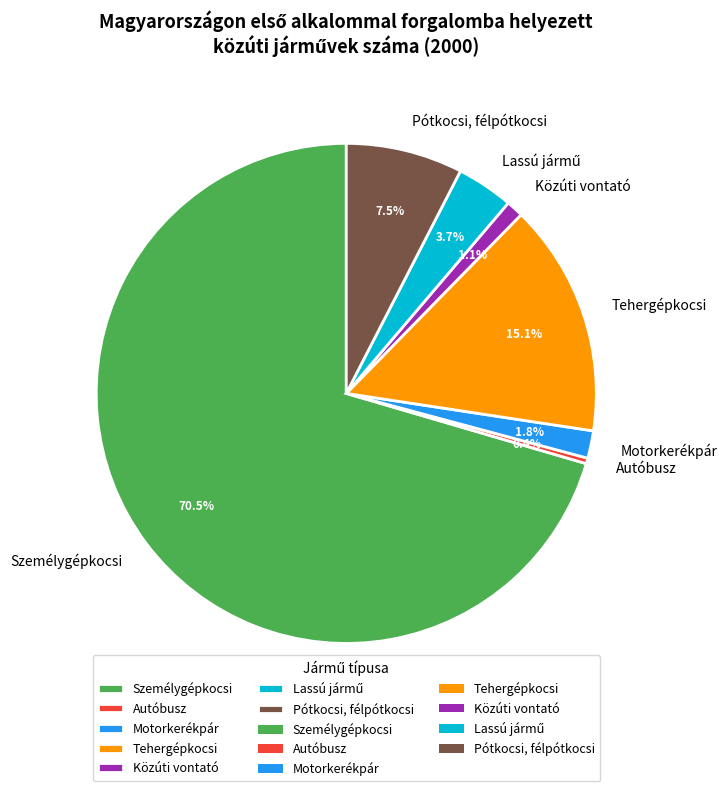

To the nearest percent, what is the difference between the largest and smallest slice percentages?

70%